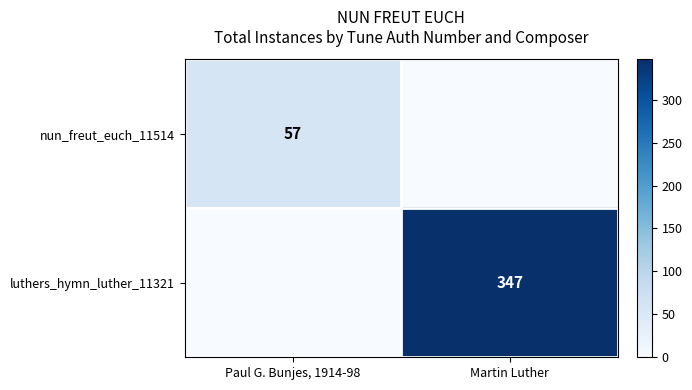

What is the total value across all series at Martin Luther?

347